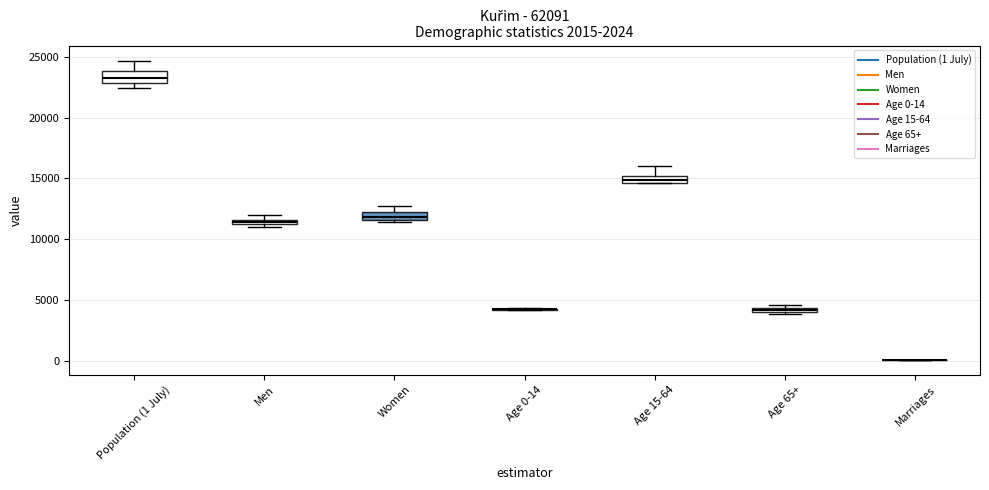

Where is the lower edge of the box for Population (1 July) on the y-axis? The values are not printed on the chart, so give them approximately, as read against the axis.

23000